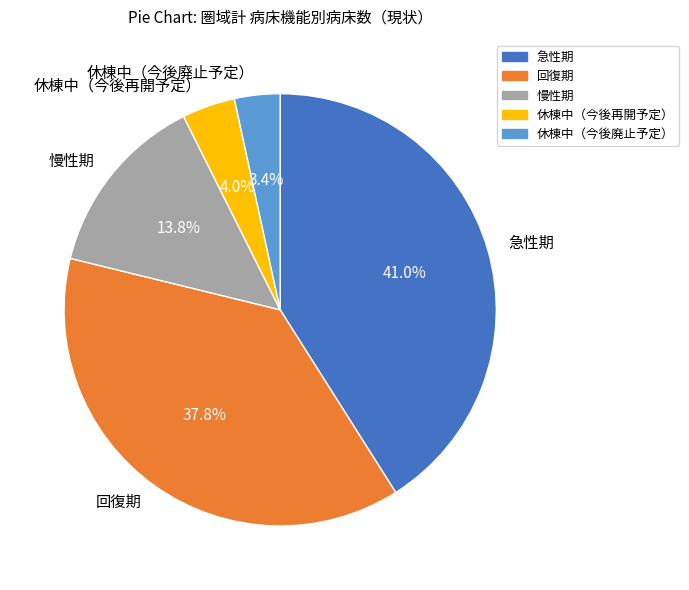

How many slices are in this pie chart?

5